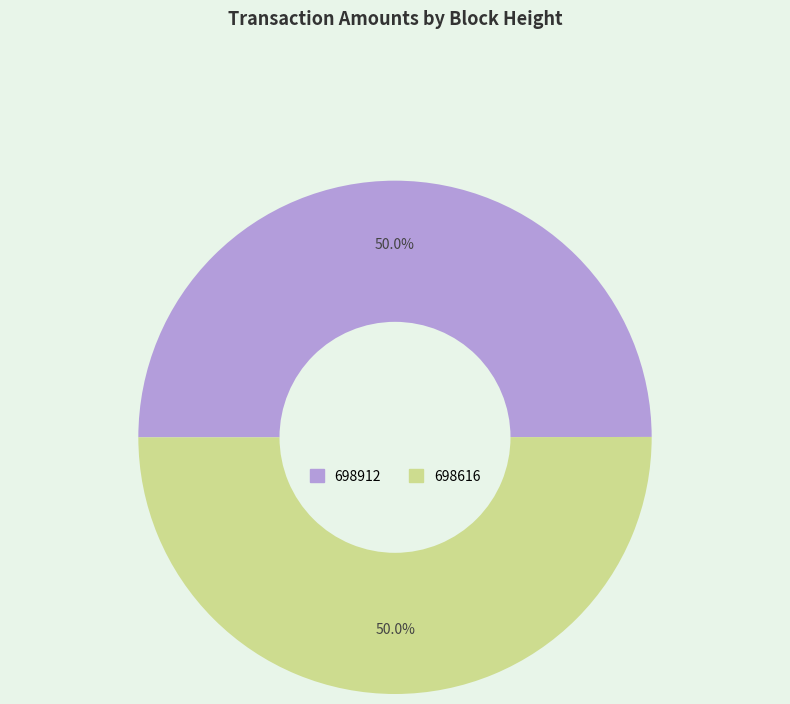

True or false: 698616 accounts for 37% of the total.

False